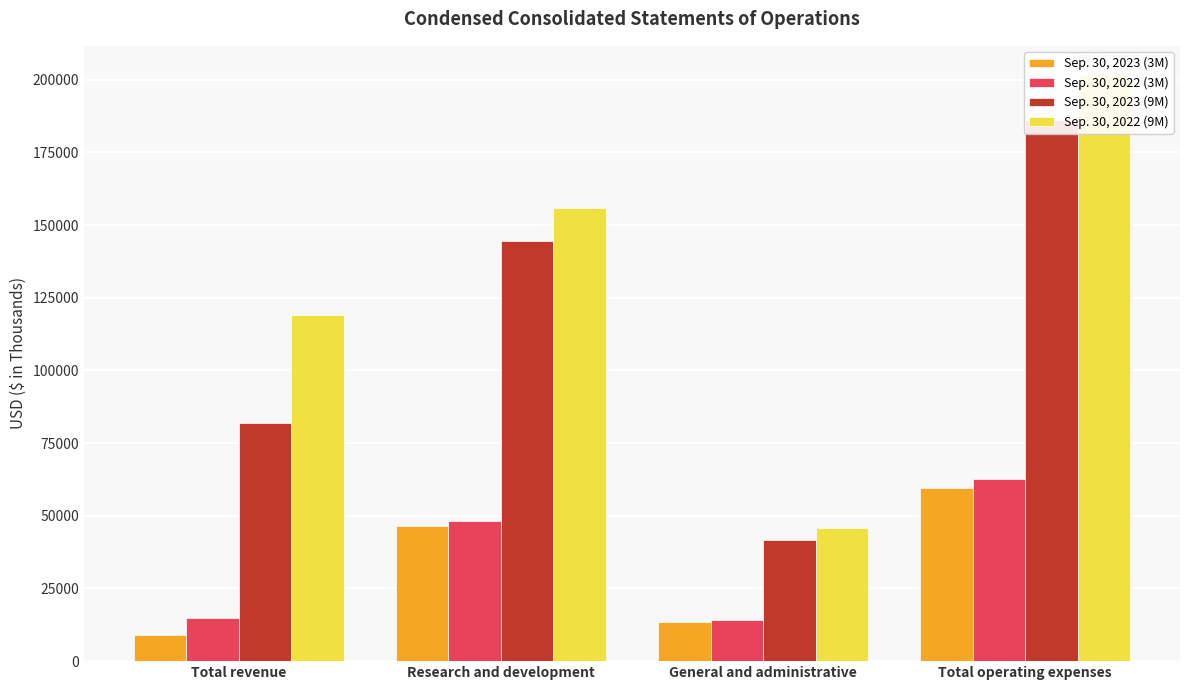

Are the bars grouped side by side (vs. stacked)?

Yes